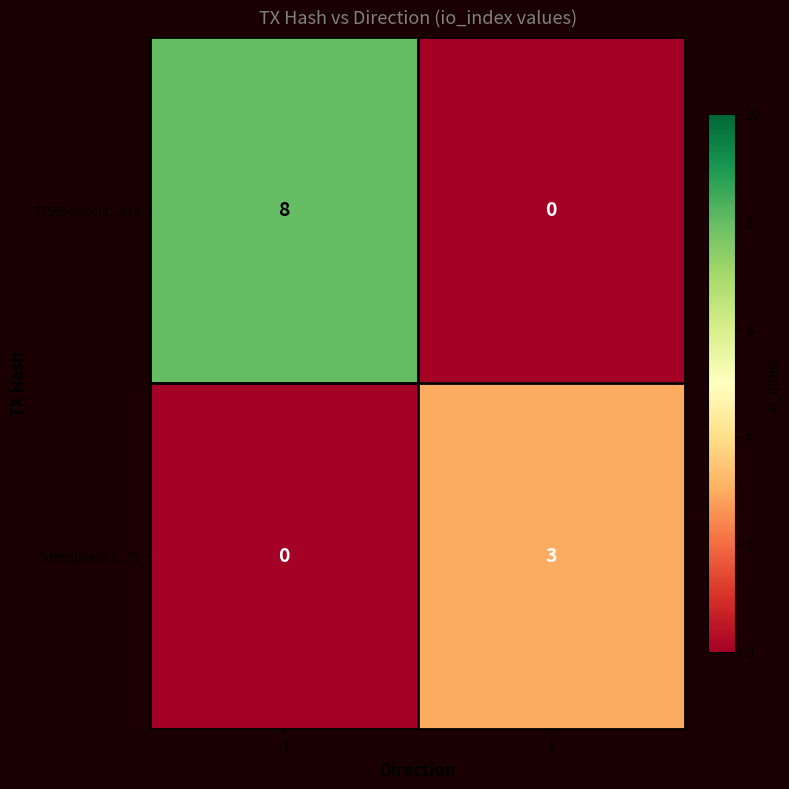

What is the average value of the 77565dffdcf3...e88 series?

4